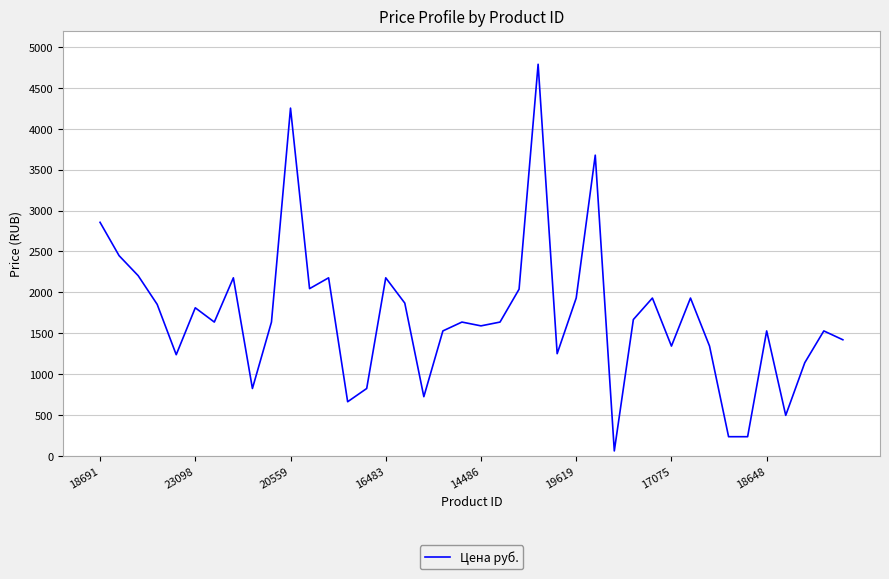

What is the maximum value shown in the chart?

4788.0